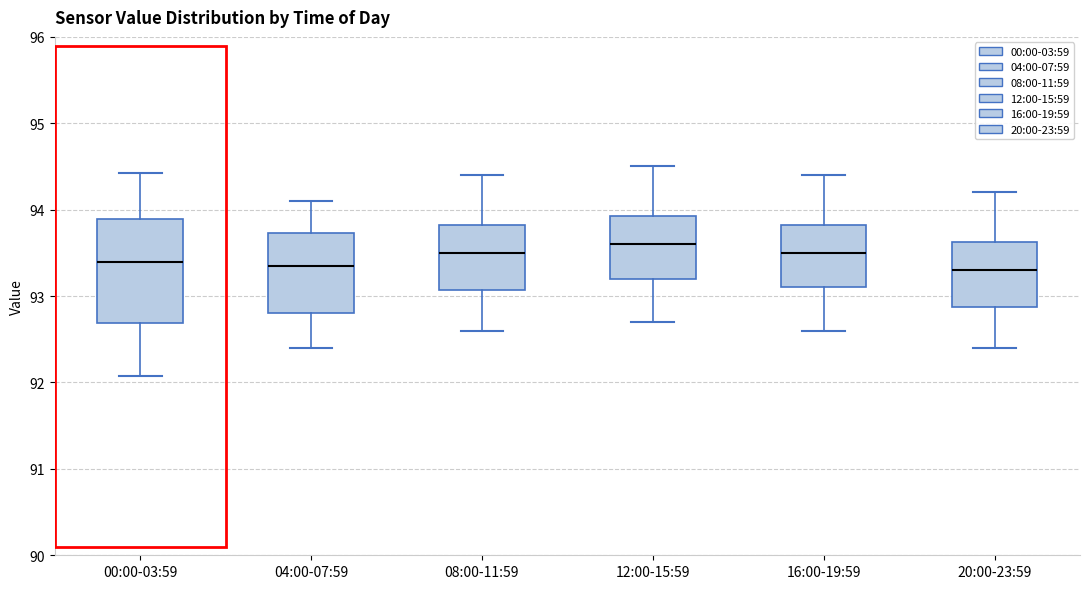

Where is the upper edge of the box for 00:00-03:59 on the y-axis? The values are not printed on the chart, so give them approximately, as read against the axis.

93.9